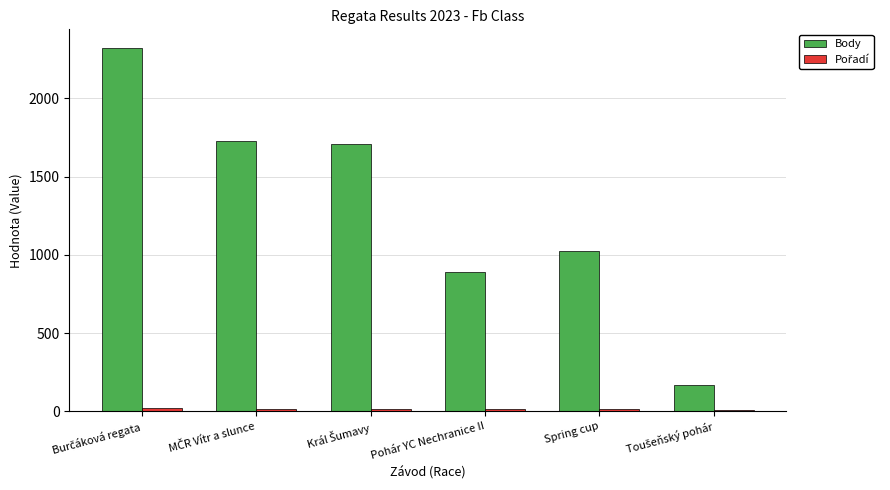

What is the sum of all Body values?

7847